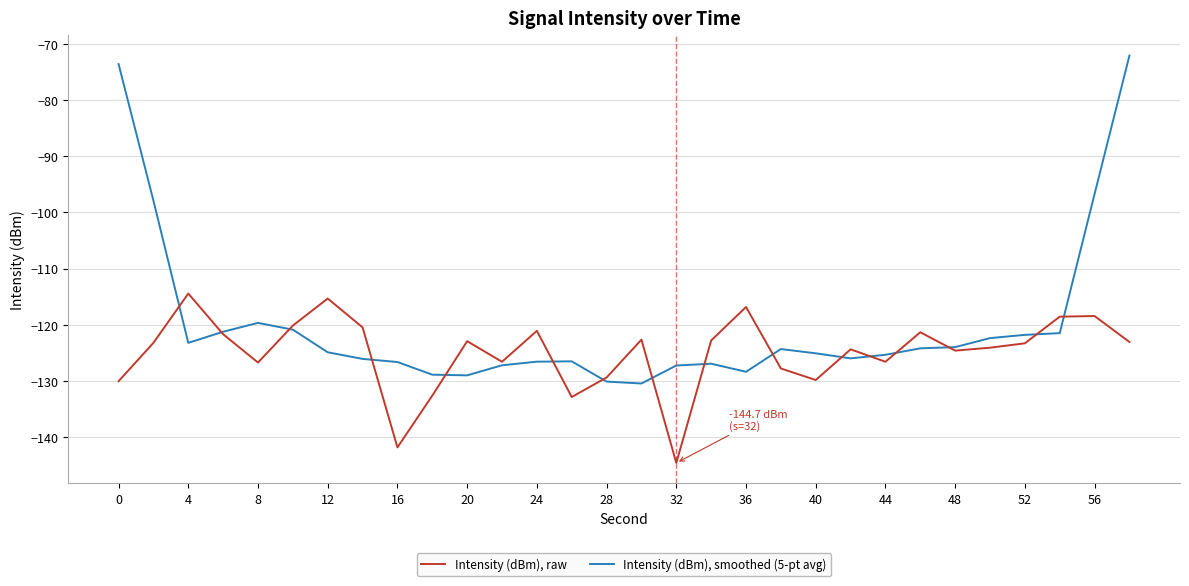

Rank the series by their average value, from lowest to highest.

Intensity (dBm), raw, Intensity (dBm), smoothed (5-pt avg)